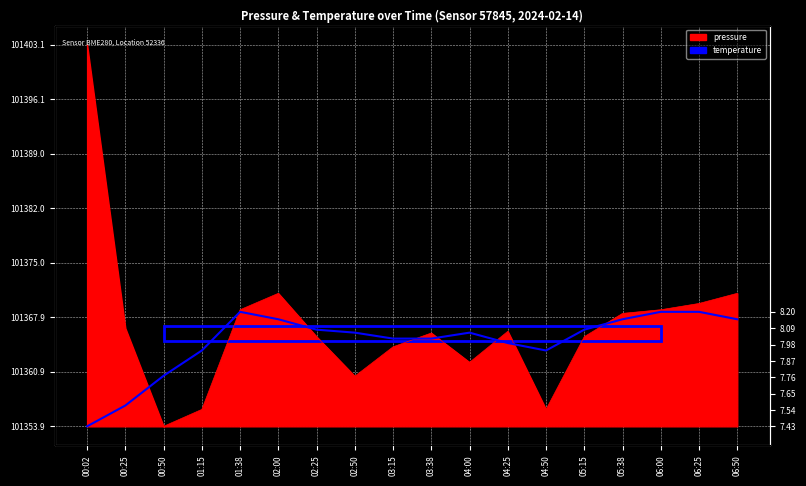

The chart shows a value of 19.3 at 02:50. True or false?

False